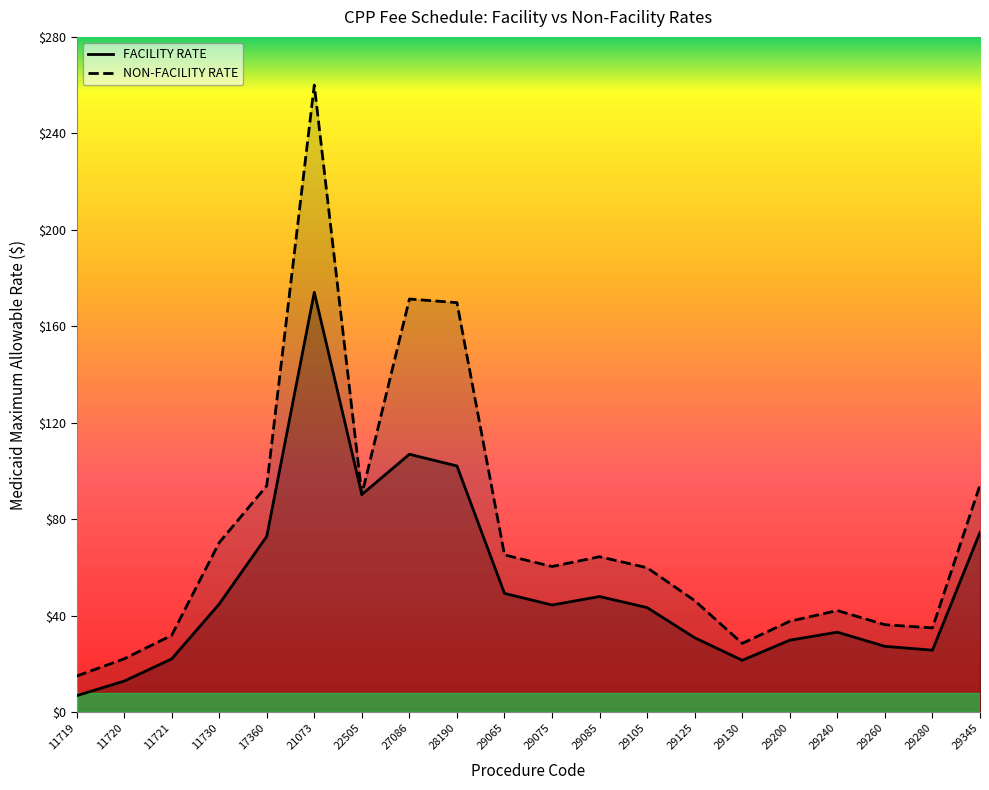

True or false: FACILITY RATE and NON-FACILITY RATE intersect in this chart.

False